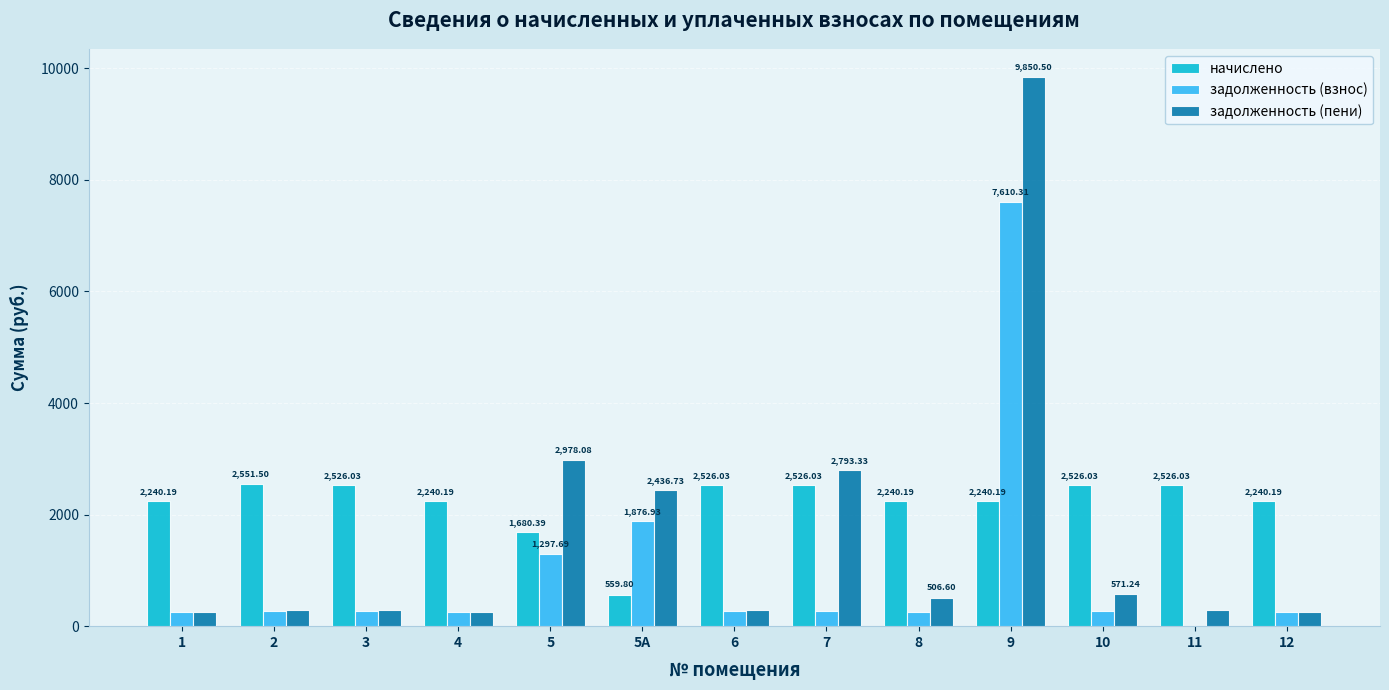

How many groups of bars are there?

13